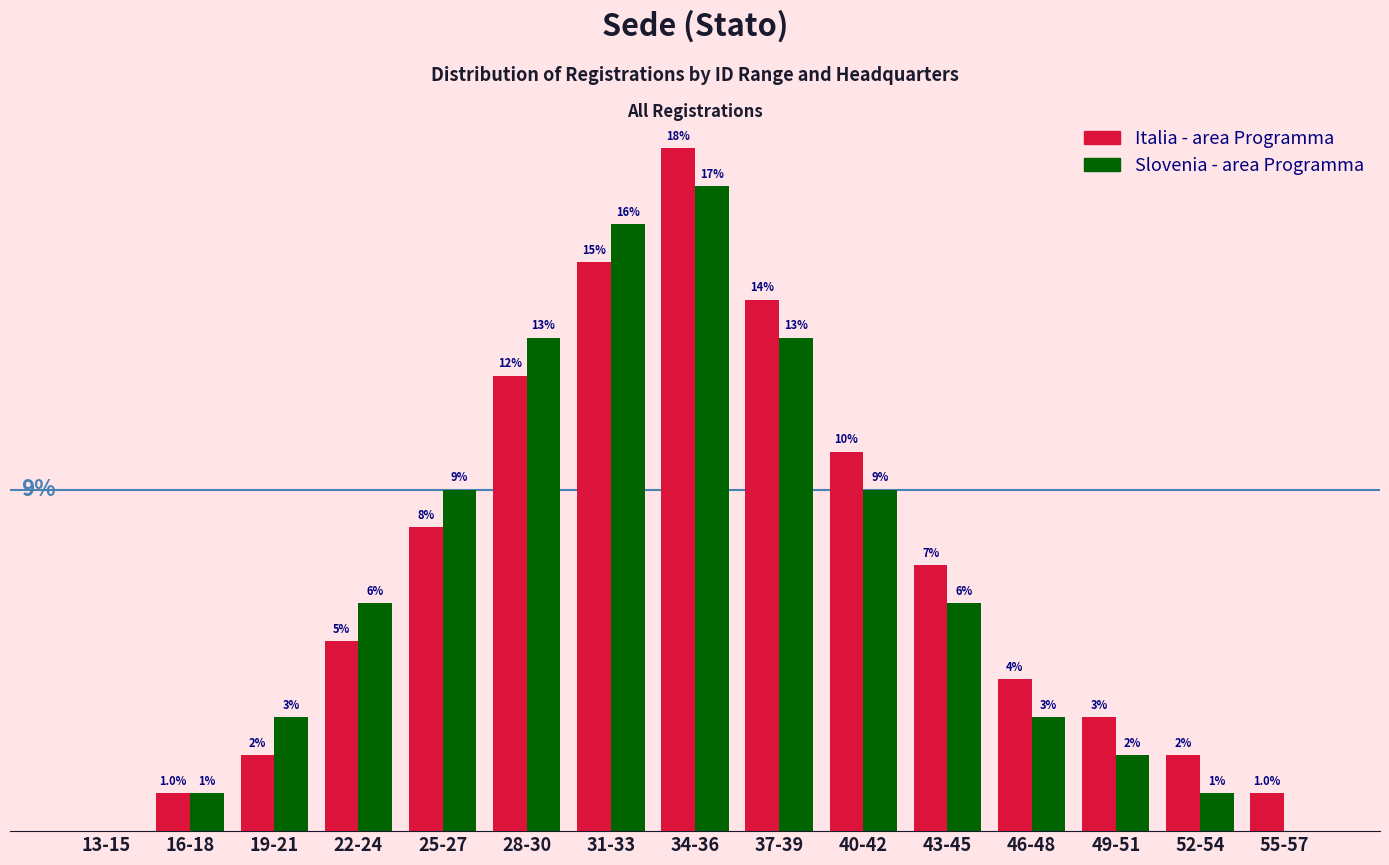

At which label is Italia - area Programma closest to 9?

25-27